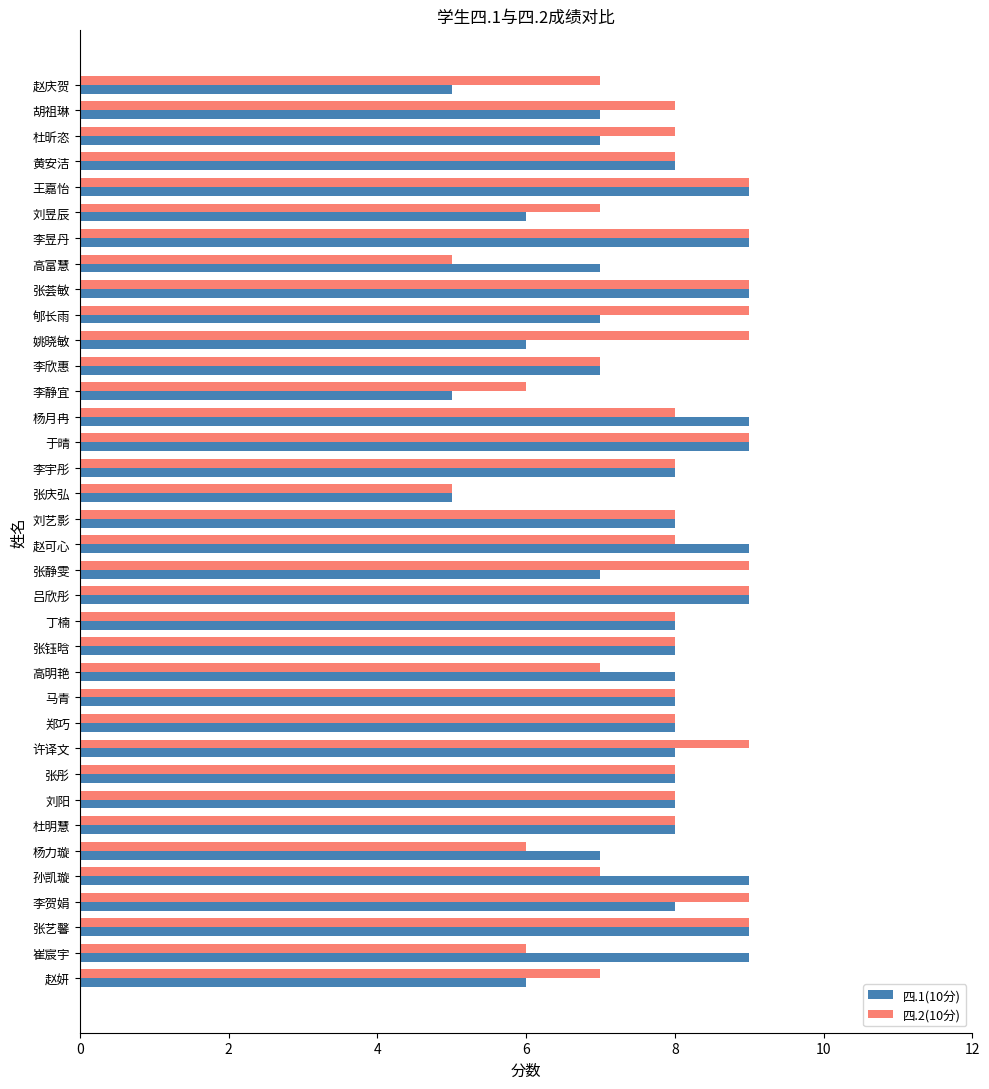

What is the greatest value displayed?

9